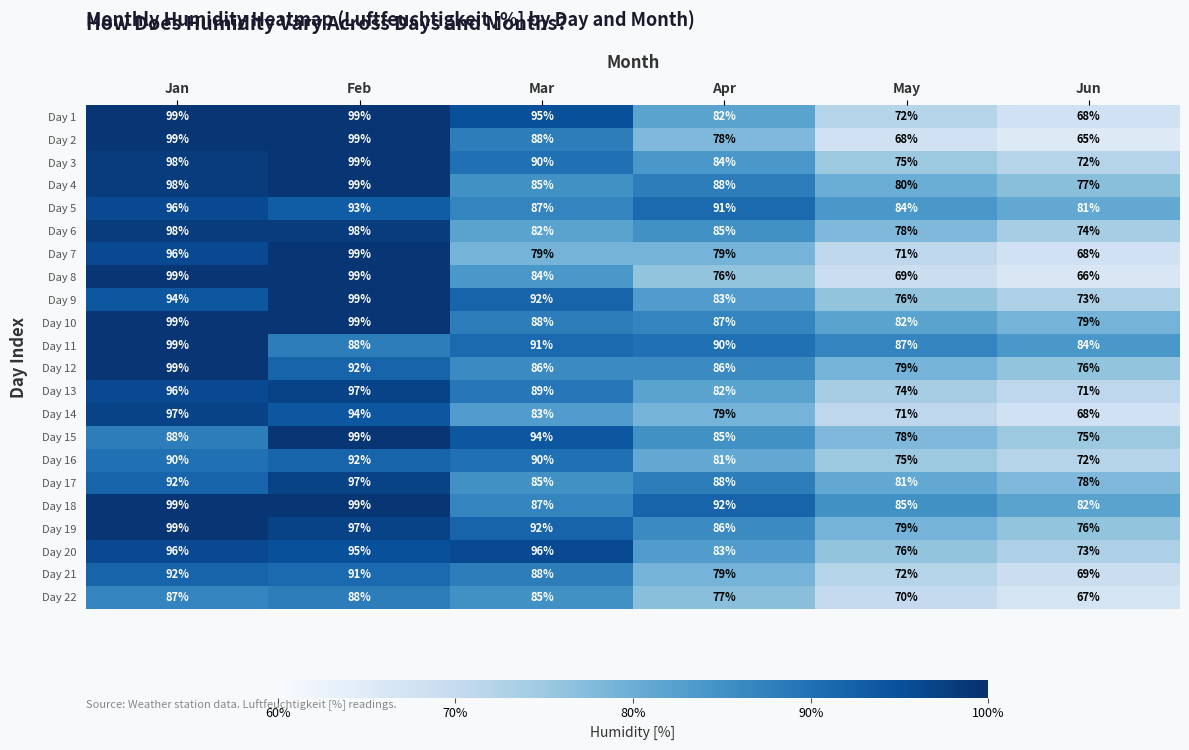

What is the spread (max minus min) of values at May?

19